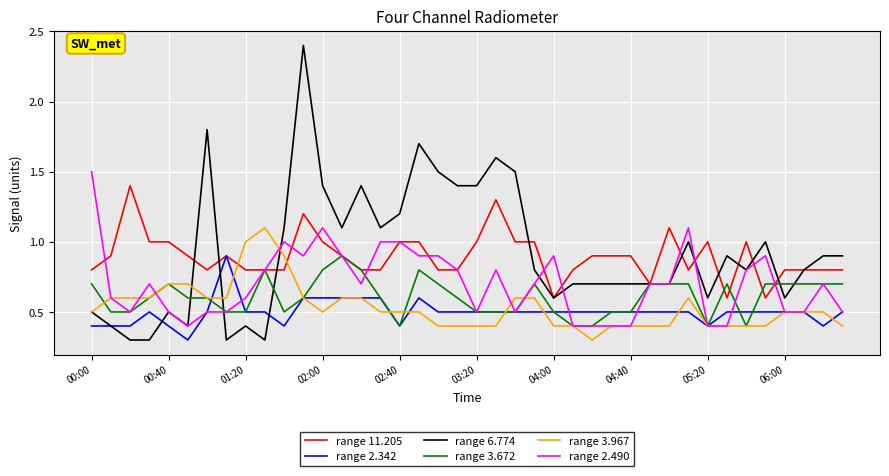

What is the maximum value for range 2.490?

1.5